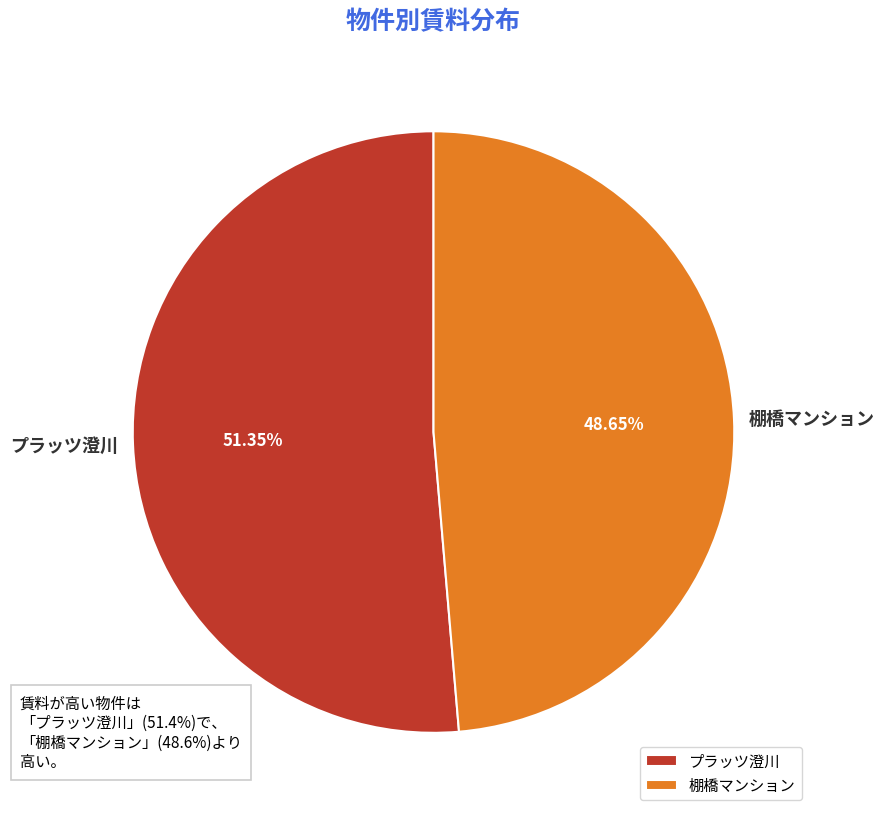

Count the number of slices in the pie.

2